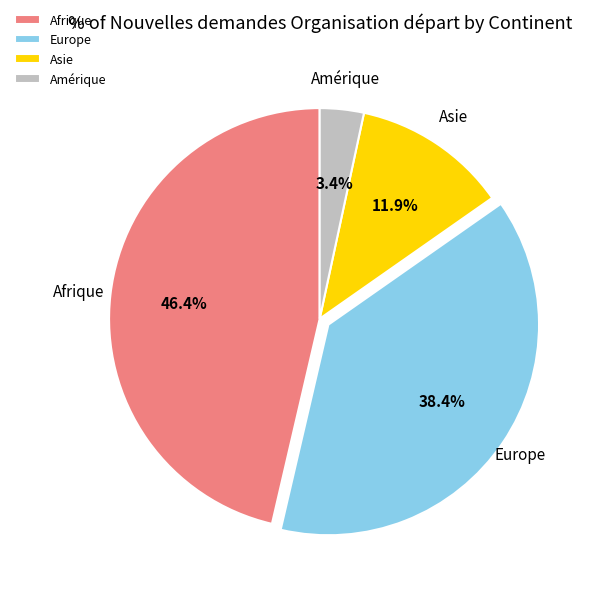

Which category has the biggest portion of the pie?

Afrique